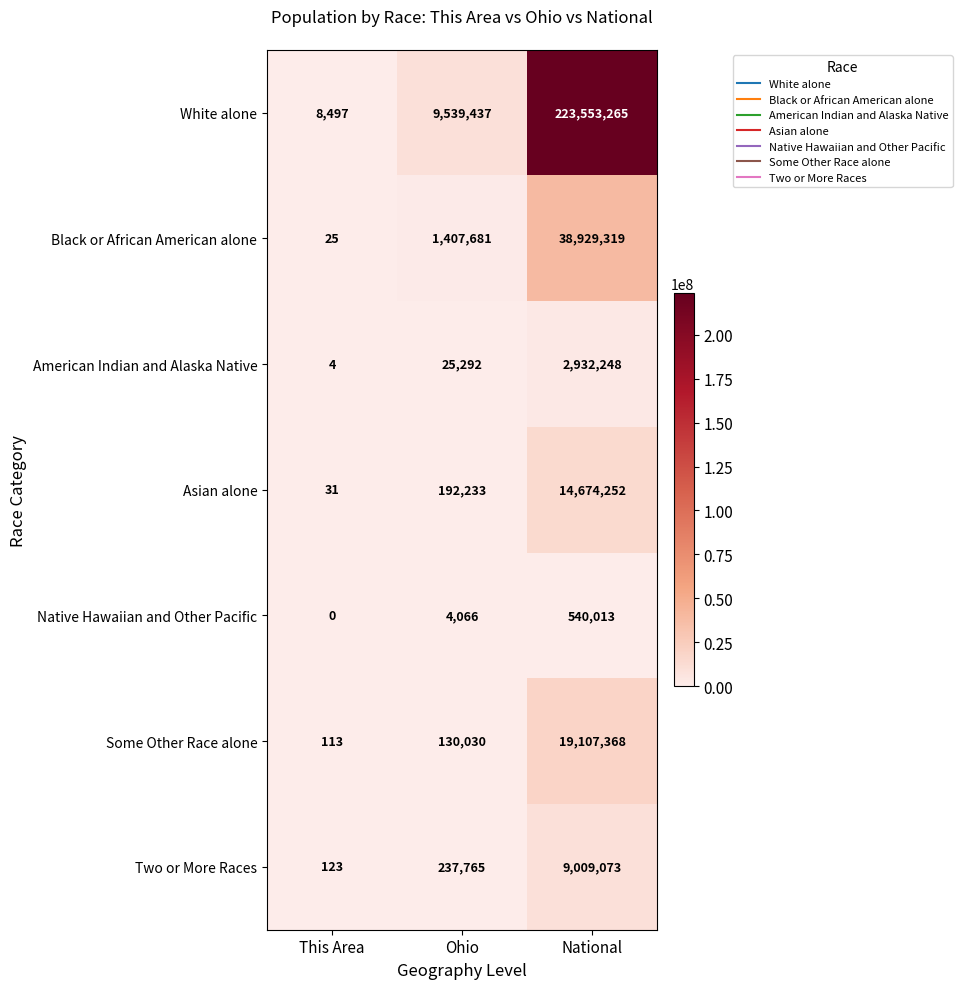

Reading right to left, extract all data points from this chart.

White alone: National=223553265	Ohio=9539437	This Area=8497
Black or African American alone: National=38929319	Ohio=1407681	This Area=25
American Indian and Alaska Native: National=2932248	Ohio=25292	This Area=4
Asian alone: National=14674252	Ohio=192233	This Area=31
Native Hawaiian and Other Pacific: National=540013	Ohio=4066	This Area=0
Some Other Race alone: National=19107368	Ohio=130030	This Area=113
Two or More Races: National=9009073	Ohio=237765	This Area=123